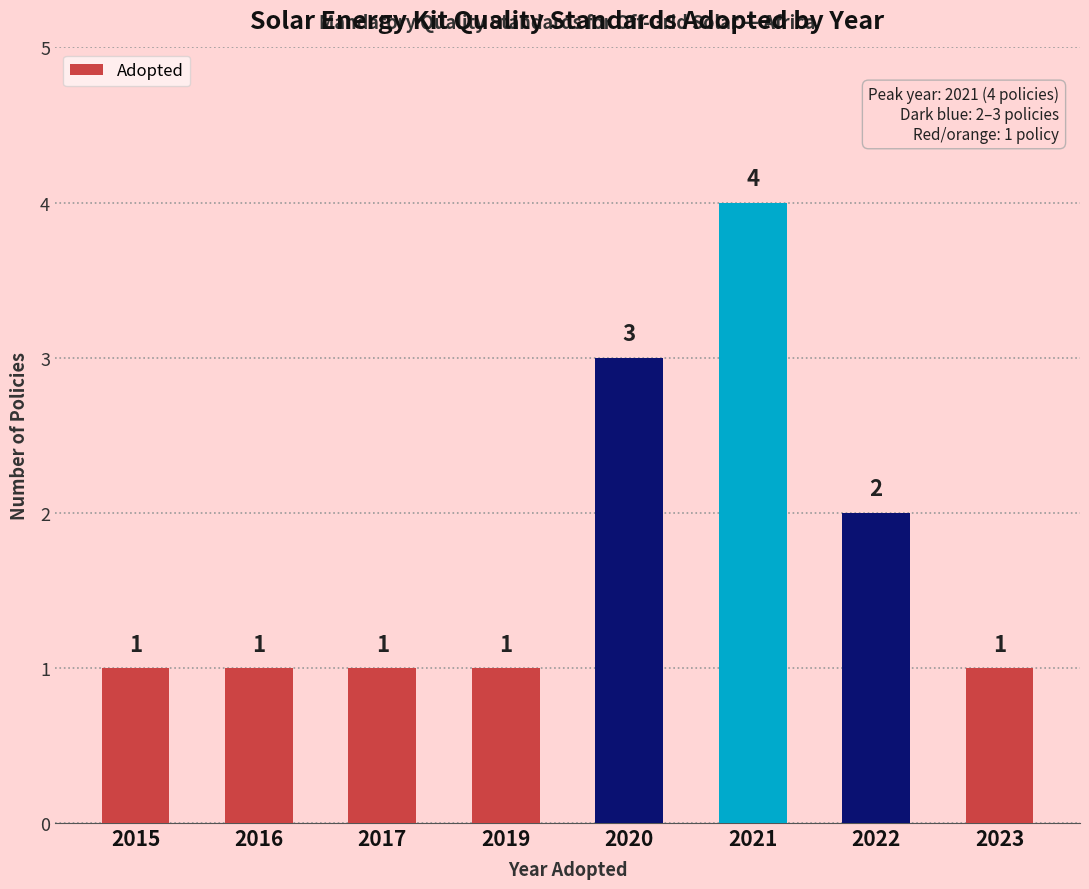

How many bars are there in total?

8